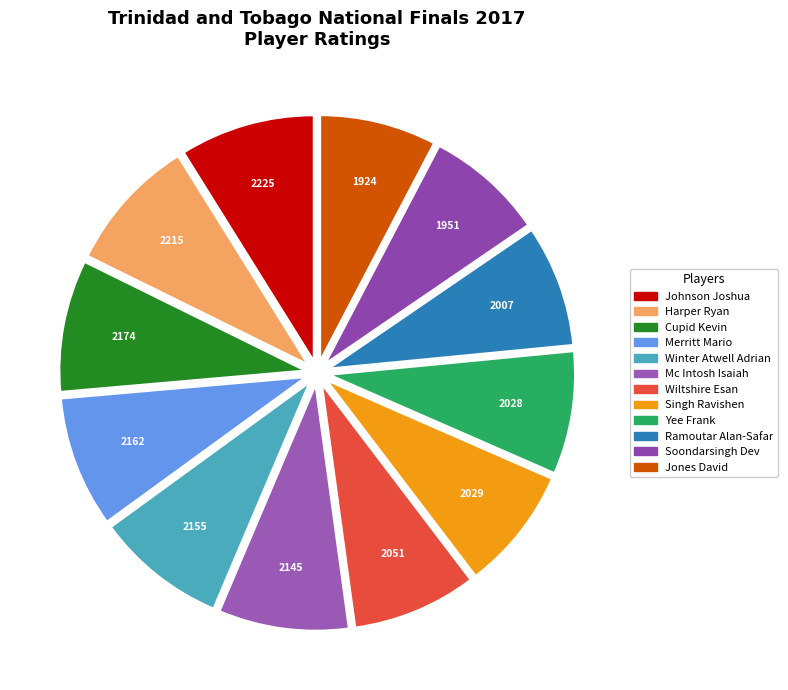

Rank the categories by value from highest to lowest.

Johnson Joshua, Harper Ryan, Cupid Kevin, Merritt Mario, Winter Atwell Adrian, Mc Intosh Isaiah, Wiltshire Esan, Singh Ravishen, Yee Frank, Ramoutar Alan-Safar, Soondarsingh Dev, Jones David